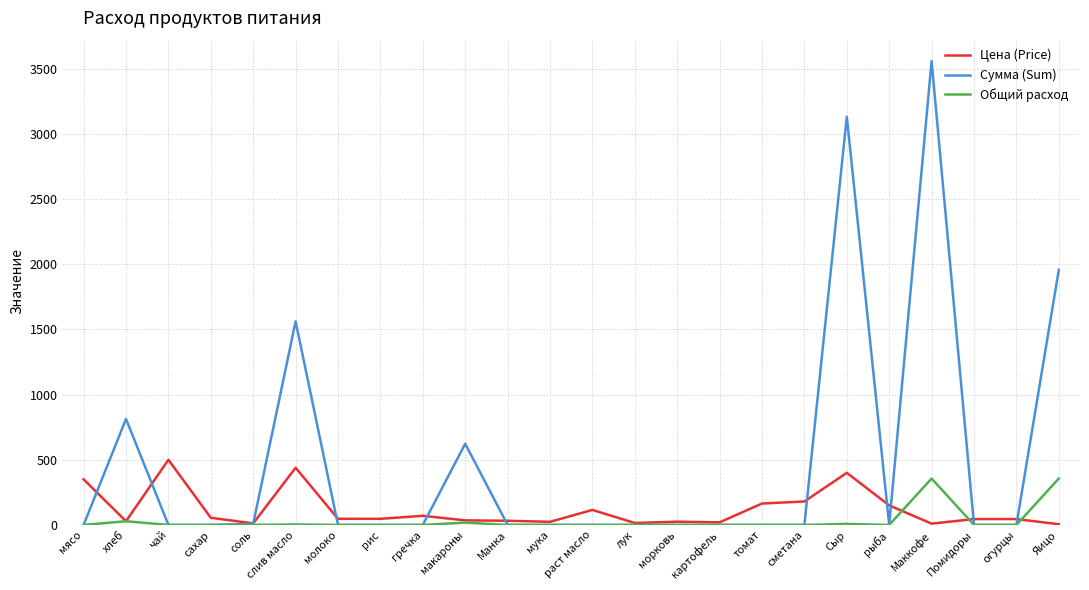

What is the maximum value for Цена (Price)?

500.0